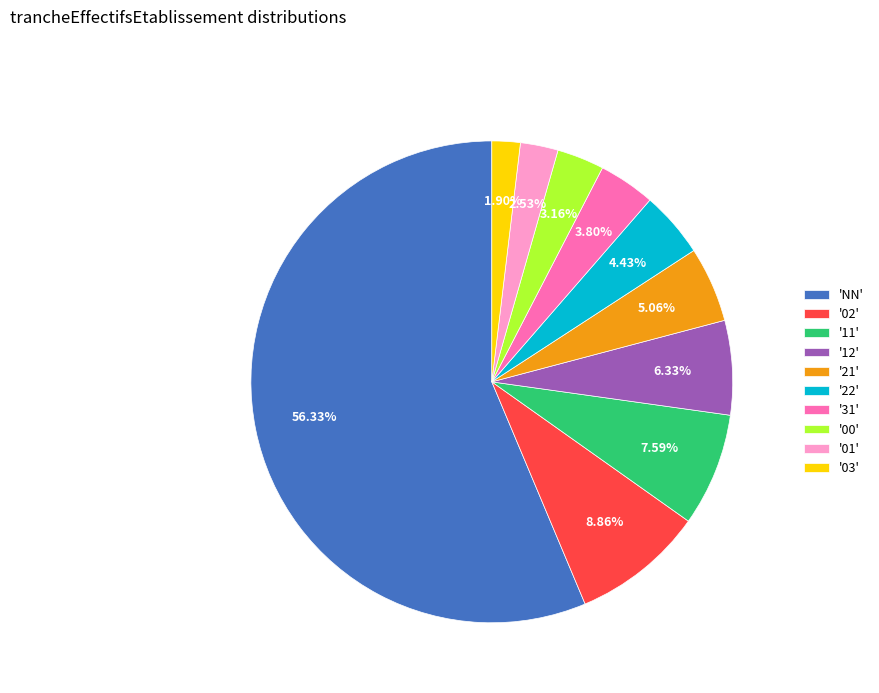

How many slices are in this pie chart?

10